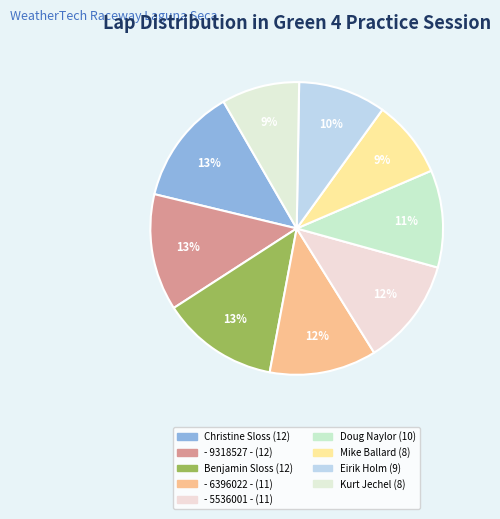

Do Doug Naylor and - 5536001 - together represent more than half of the pie?

No